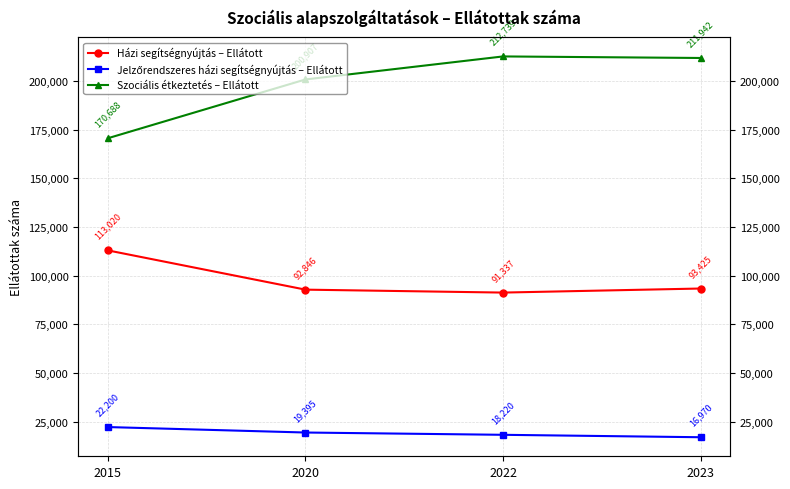

What is the highest value of the Házi segítségnyújtás – Ellátott series?

113020